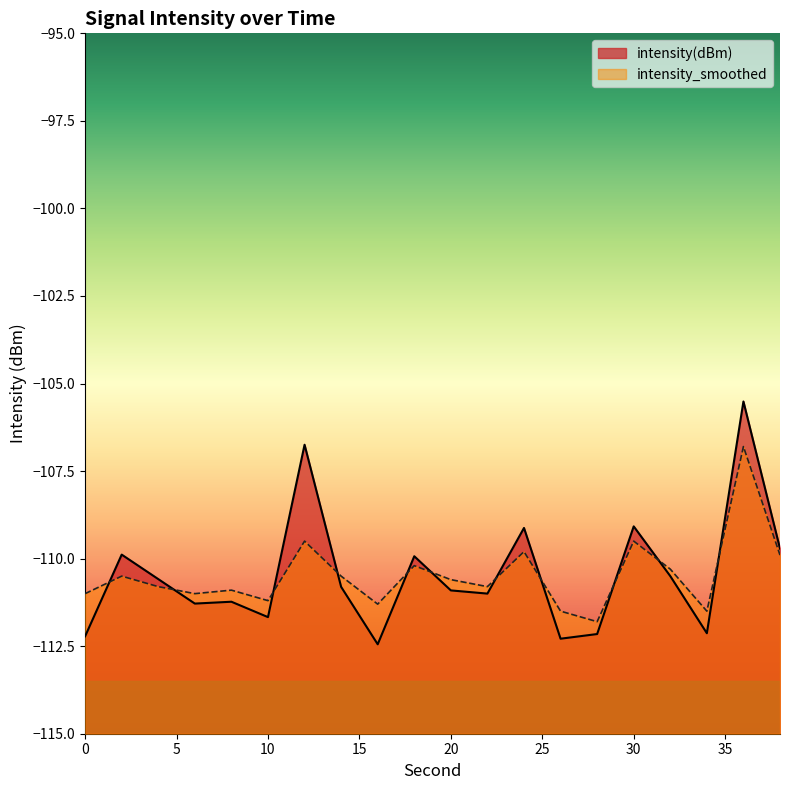

True or false: intensity_smoothed has a value of -111.5 at 26.

True